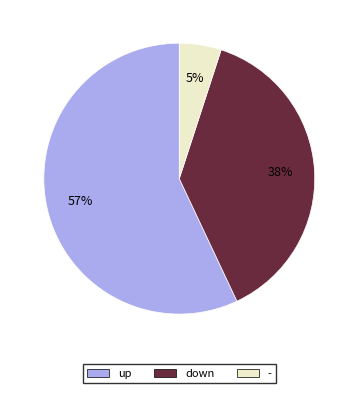

Between - and down, which is larger?

down